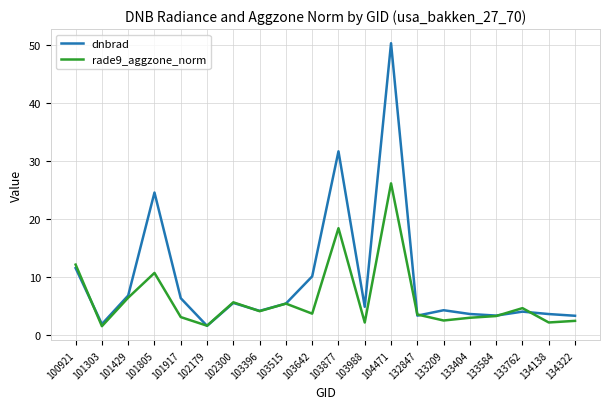

Rank the series by their maximum value, from lowest to highest.

rade9_aggzone_norm, dnbrad